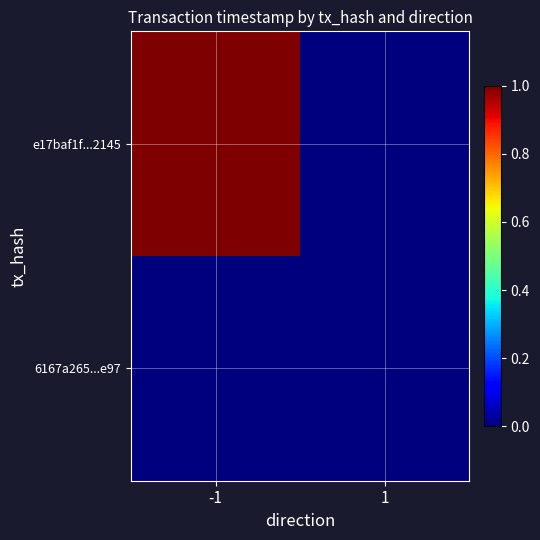

At how many categories does at least one series exceed 0?

1